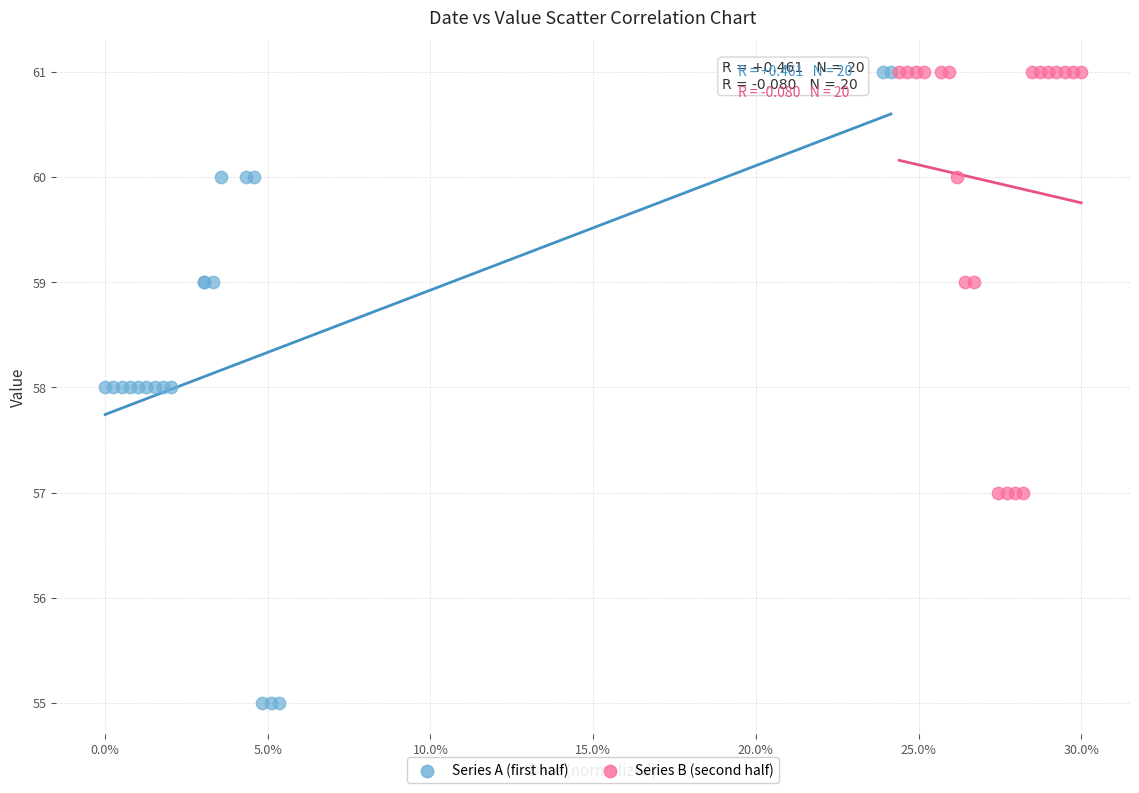

Which series contains the lowest Y value?

Series A (first half)